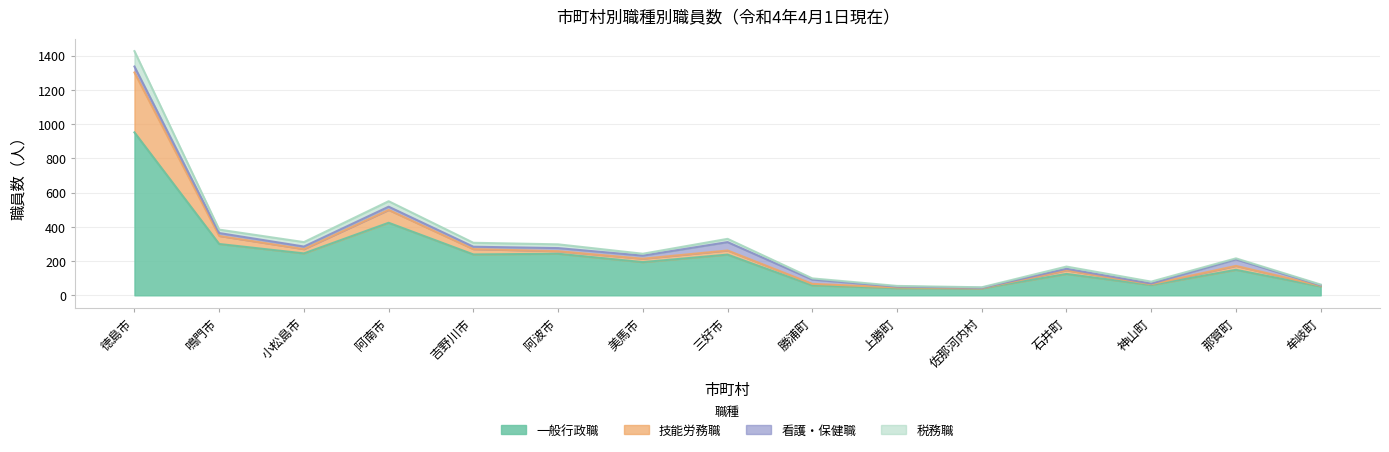

Does the chart display data point markers on the line(s)?

No